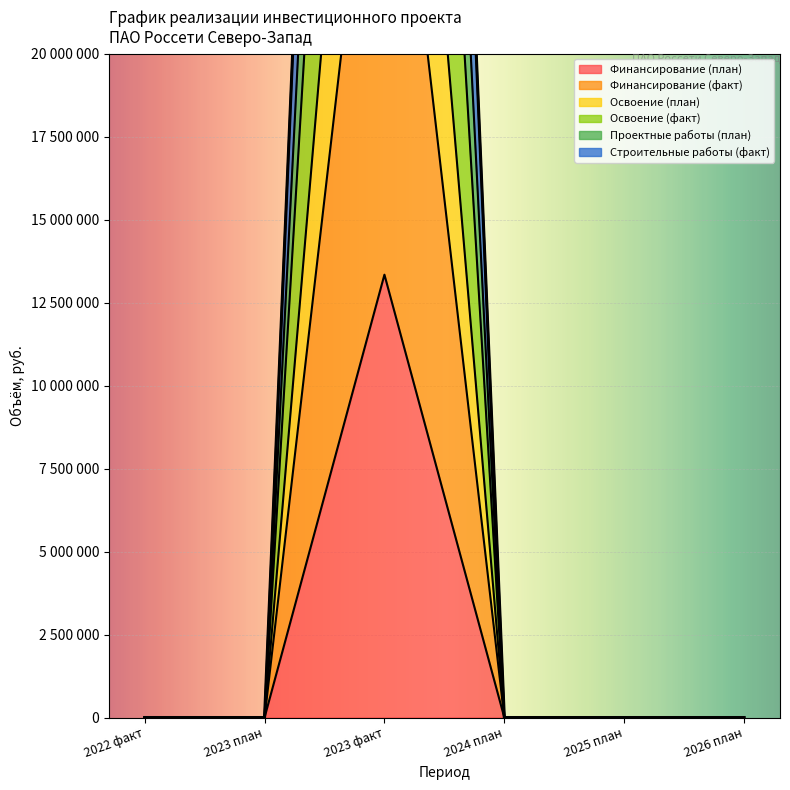

At which category does Освоение (план) reach its first local peak?

2023 факт